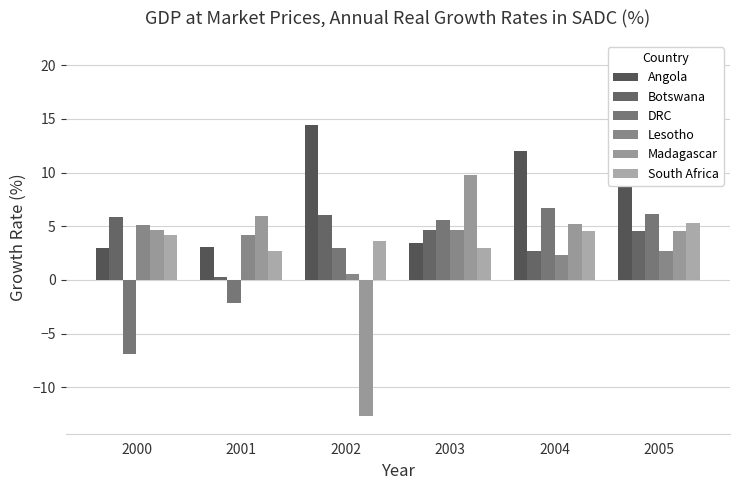

Is the value of Lesotho at 2005 greater than the value of Madagascar at 2003?

No